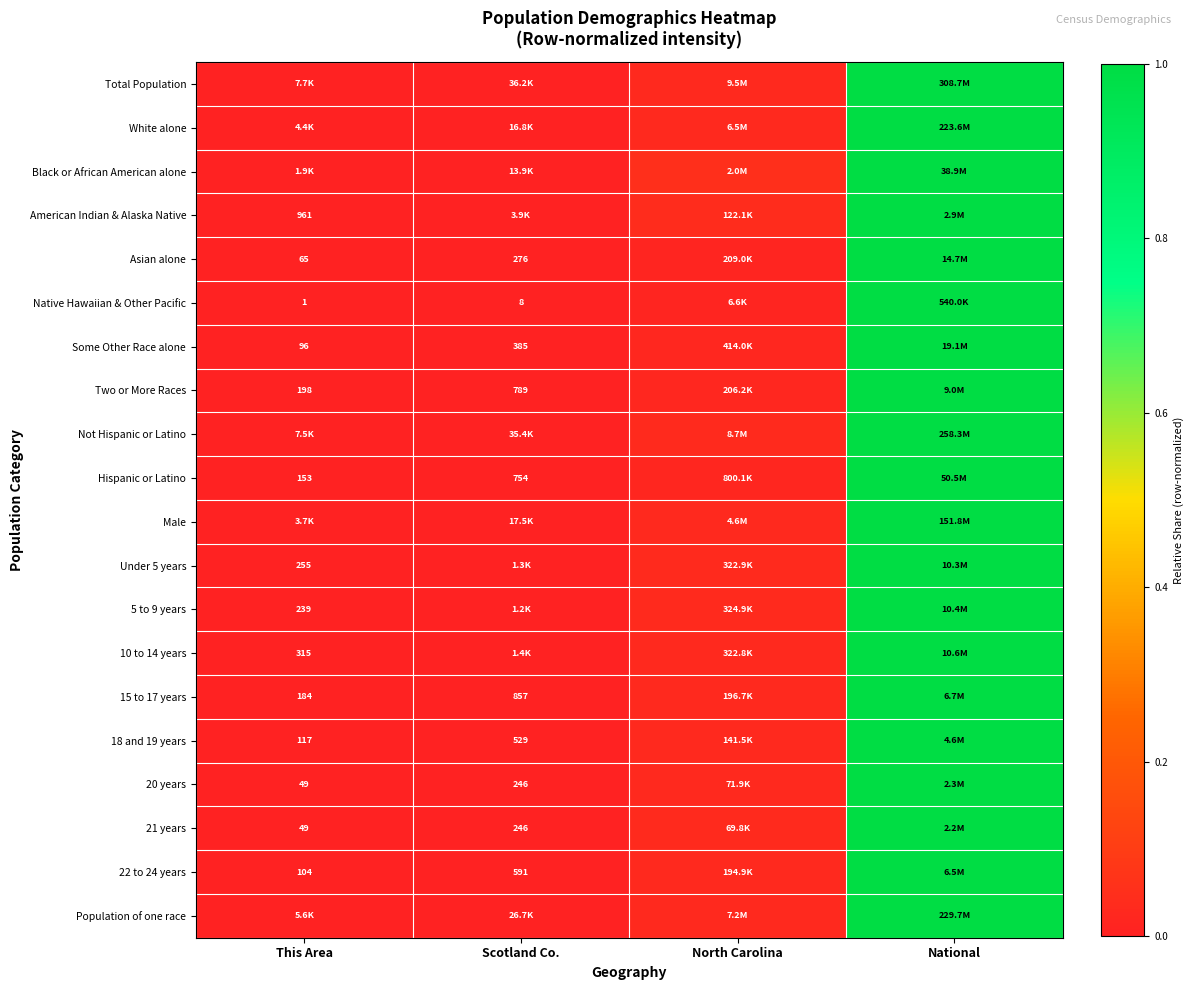

Which label corresponds to the largest value in the chart?

National